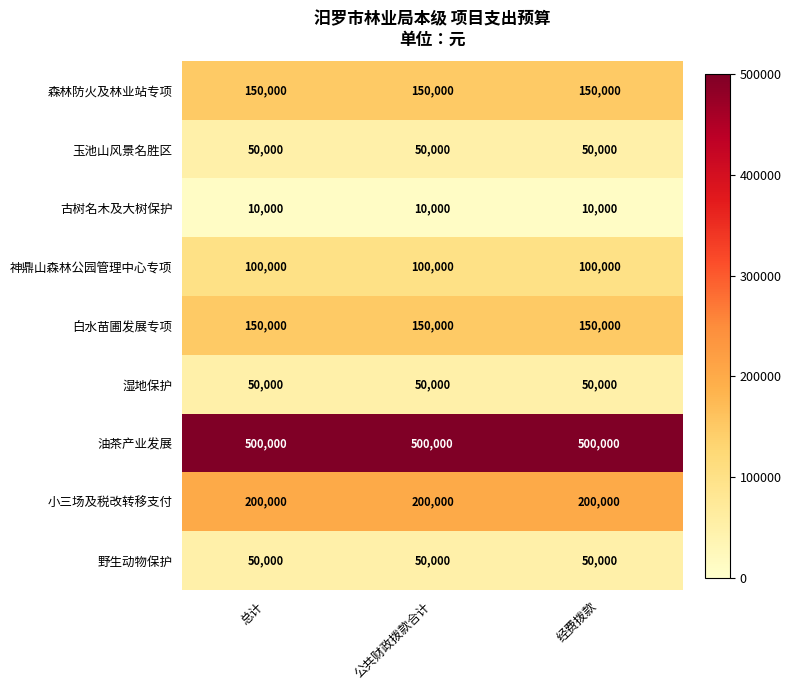

What is the spread (max minus min) of values at 总计?

490000